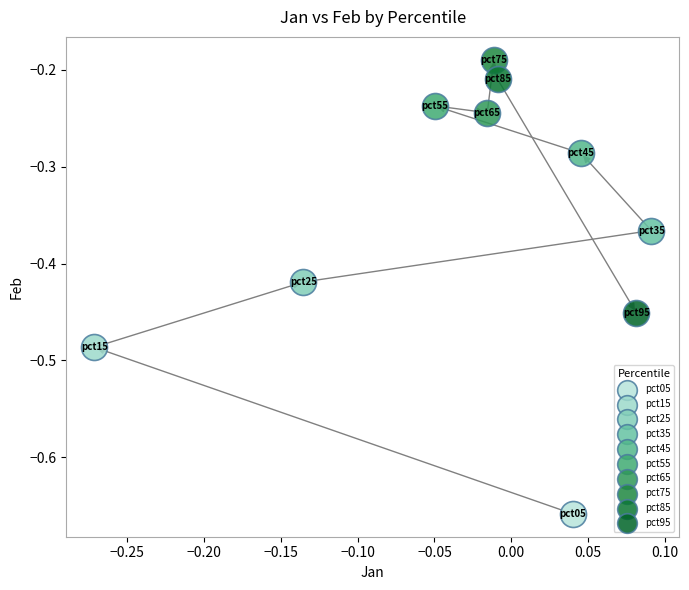

Which series reaches the maximum Y coordinate?

pct75